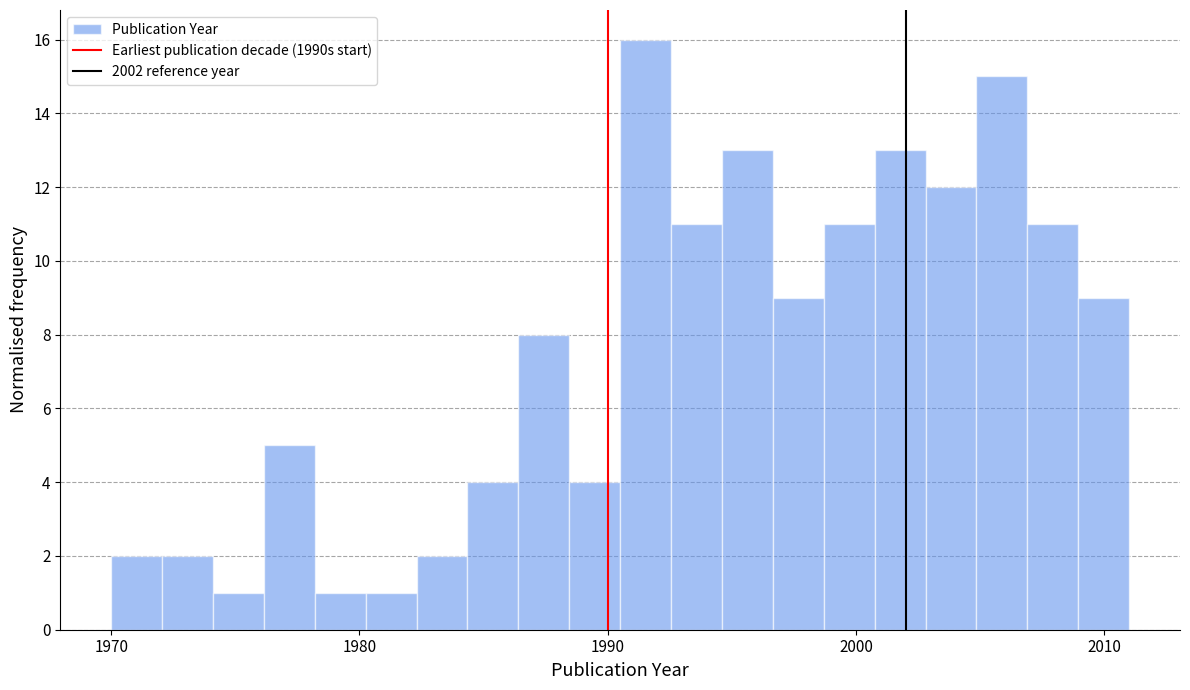

Read against the x-axis, roughly where is the centre of the tallest bar?

1992